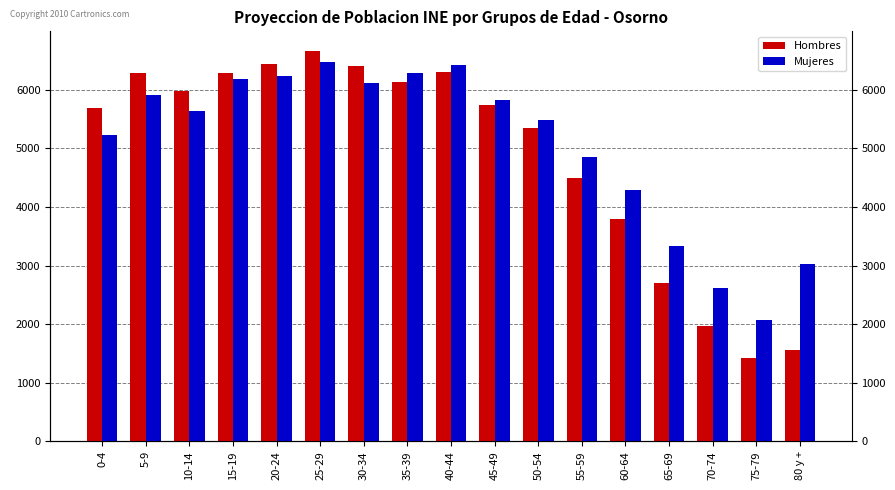

True or false: Hombres has a value of 5692 at 0-4.

True